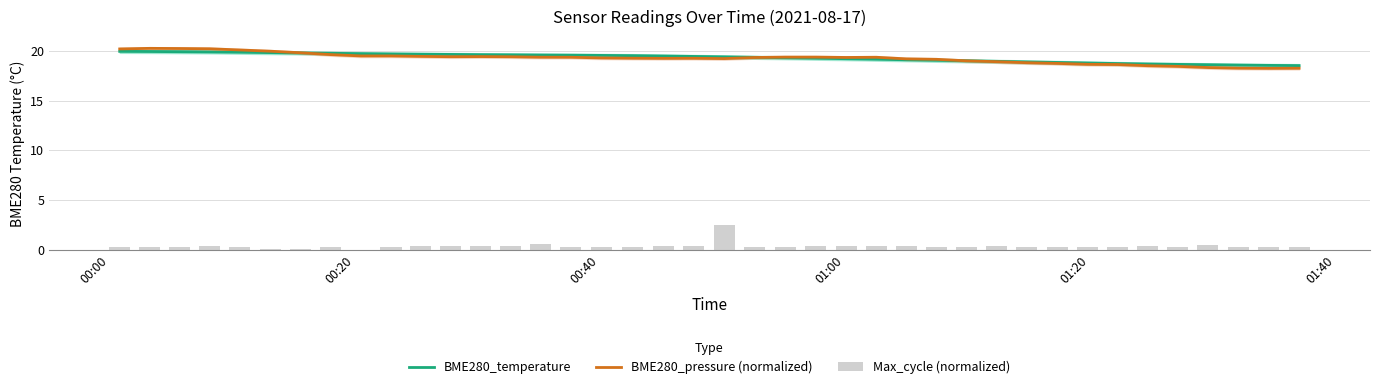

What is the minimum value for BME280_temperature?

18.5